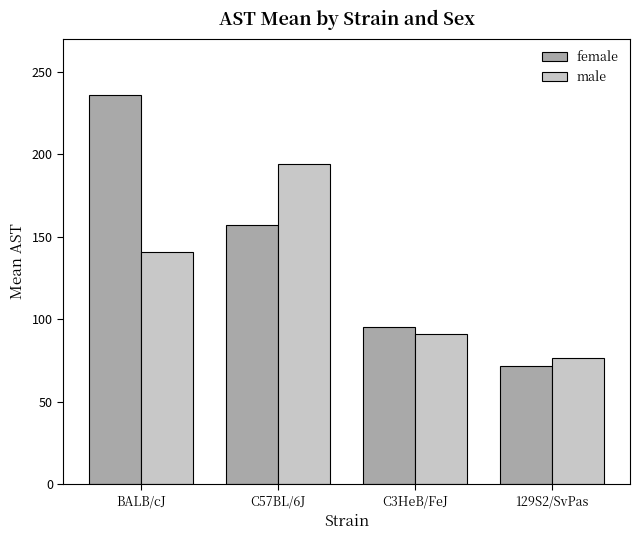

Where is male nearest to the value 135?

BALB/cJ